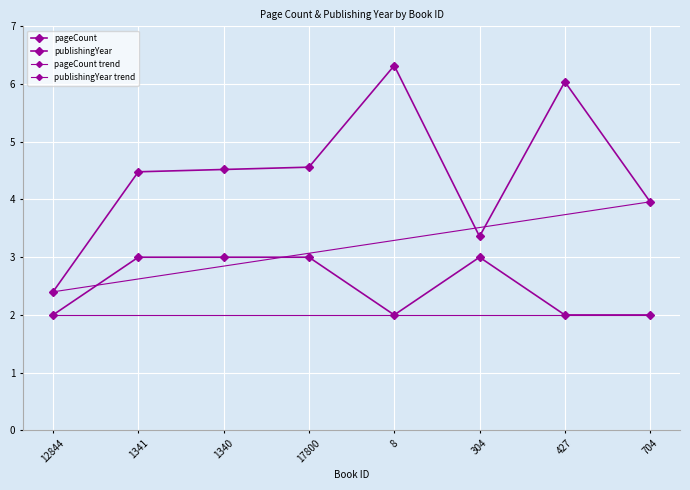

Reading left to right, list all the values displayed in this chart.

pageCount: 2.4	4.5	4.5	4.6	6.3	3.4	6.0	4.0
publishingYear: 2.0	3.0	3.0	3.0	2.0	3.0	2.0	2.0